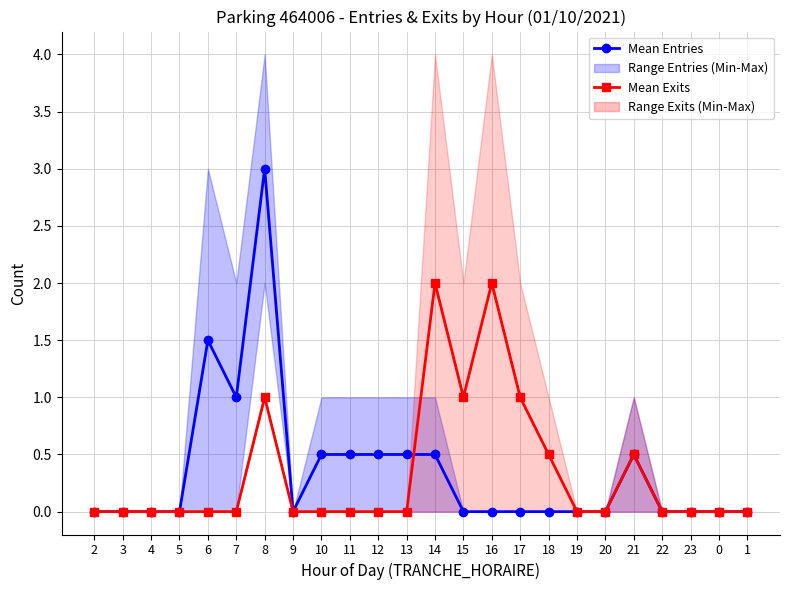

Which category has the highest value across all series?

8